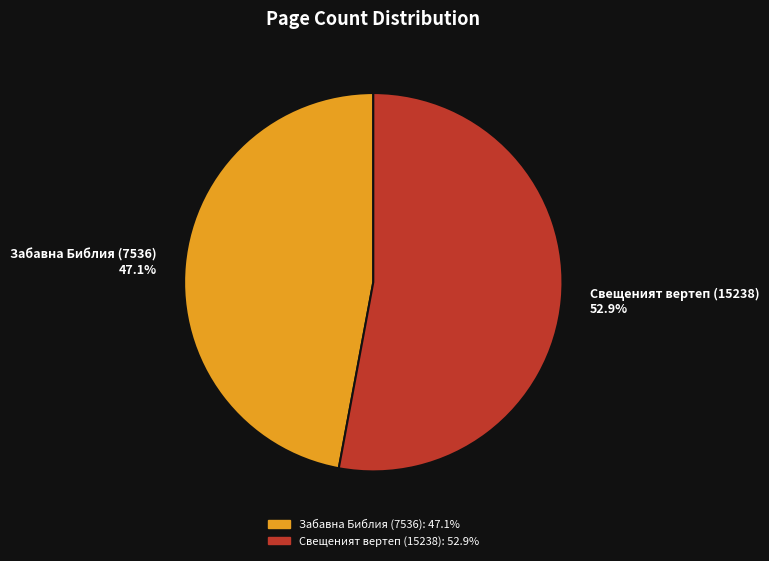

Which slice represents more than half of the pie?

Свещеният вертеп (15238)